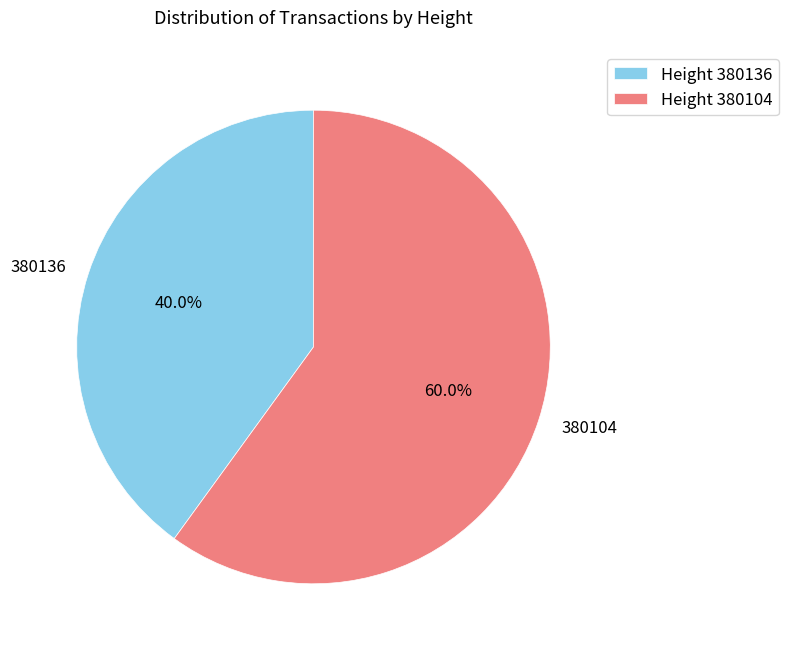

Between 380104 and 380136, which is larger?

380104